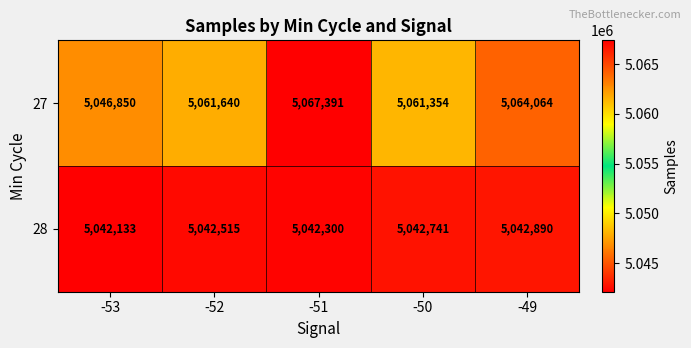

Which series has the largest range (max minus min)?

27